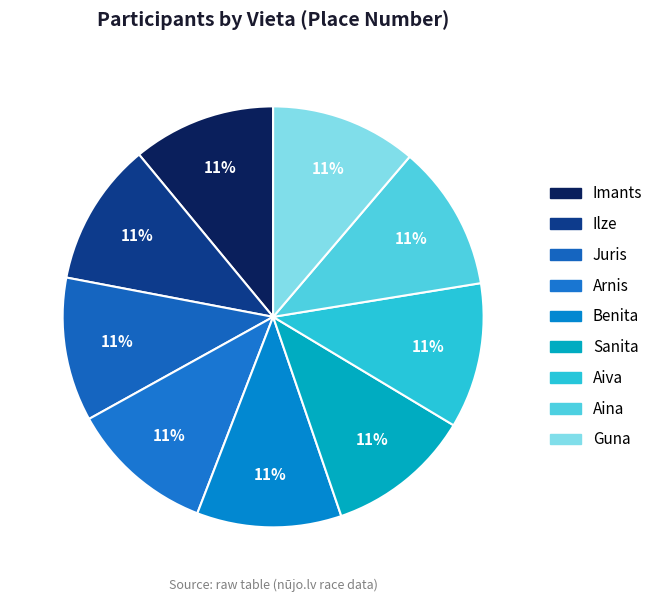

How many slices are in this pie chart?

9